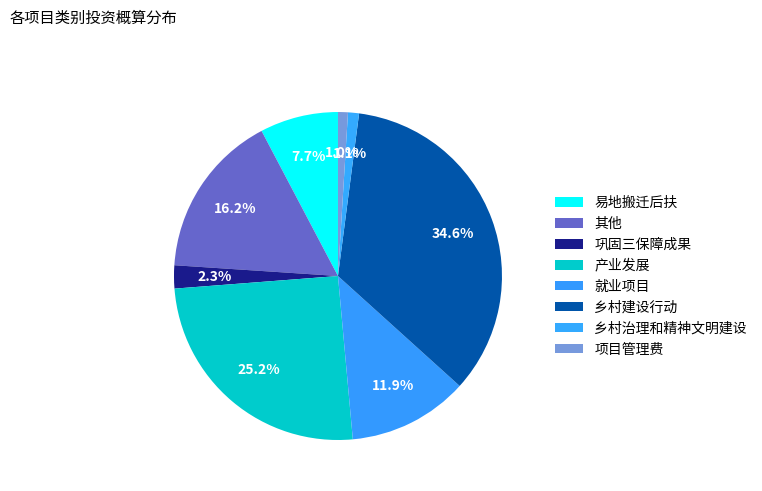

True or false: 乡村治理和精神文明建设 accounts for 10% of the total.

False